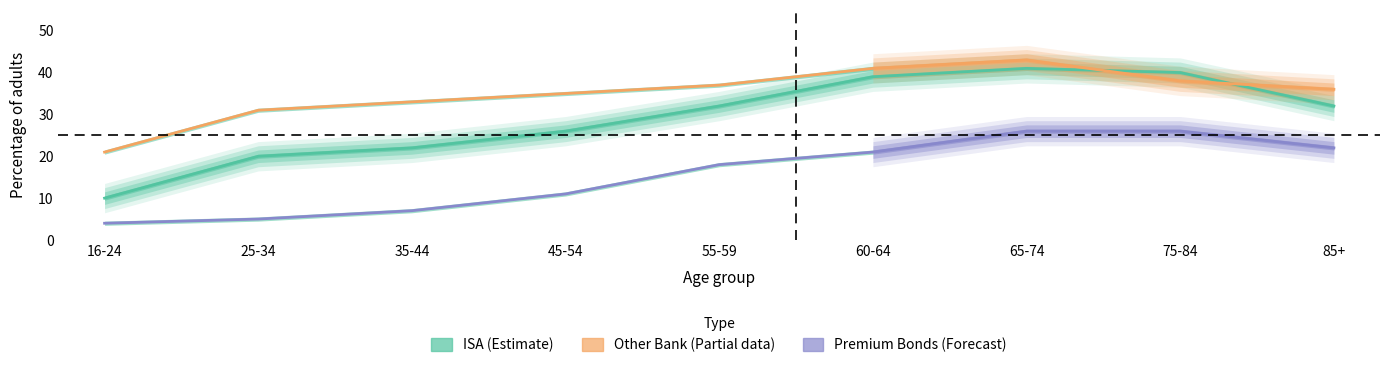

Which series changed the most between 55-59 and 60-64?

ISA